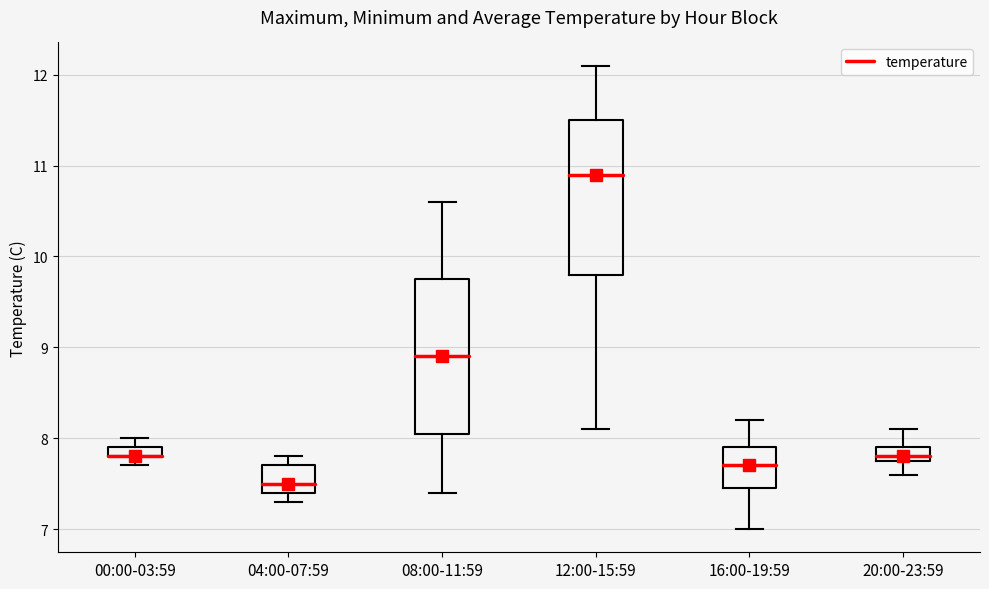

Where does the median line of the box for 16:00-19:59 sit on the y-axis? The values are not printed on the chart, so give them approximately, as read against the axis.

7.7